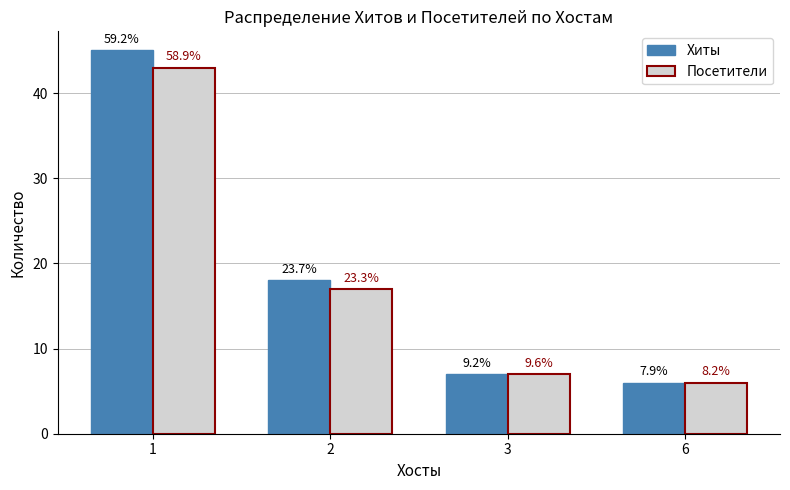

At which label is Хиты closest to 25?

2